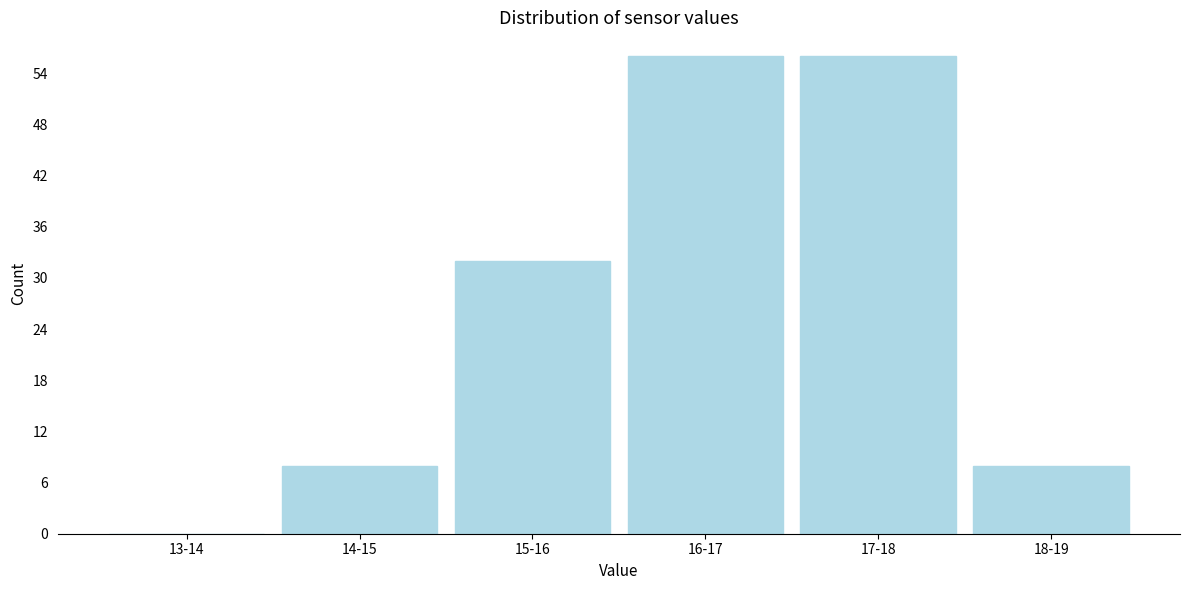

Reading right to left, list all the values displayed in this chart.

18-19=8	17-18=56	16-17=56	15-16=32	14-15=8	13-14=0